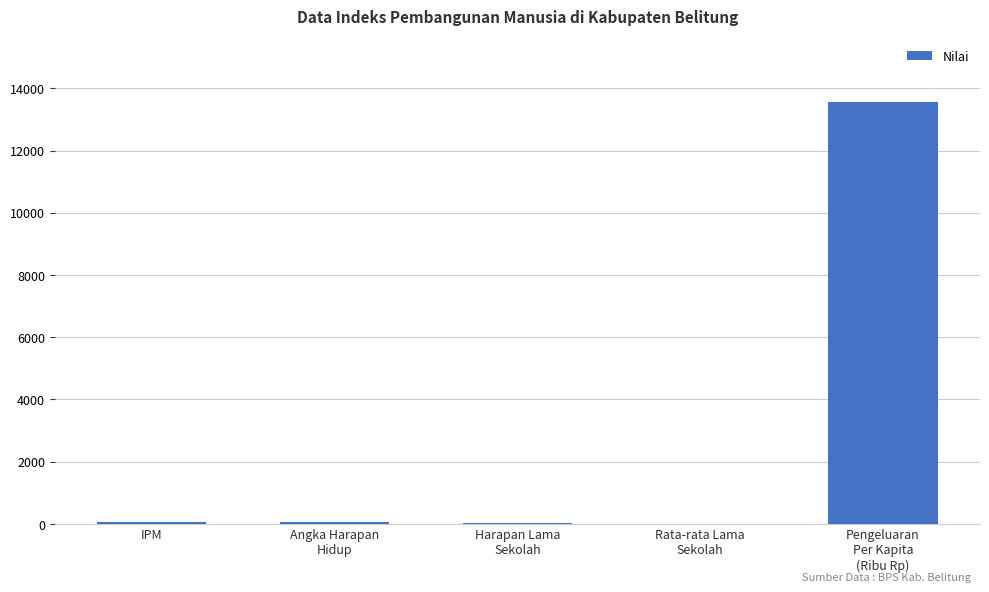

What is the change in value from Rata-rata Lama
Sekolah to Pengeluaran
Per Kapita
(Ribu Rp)?

+13545.5